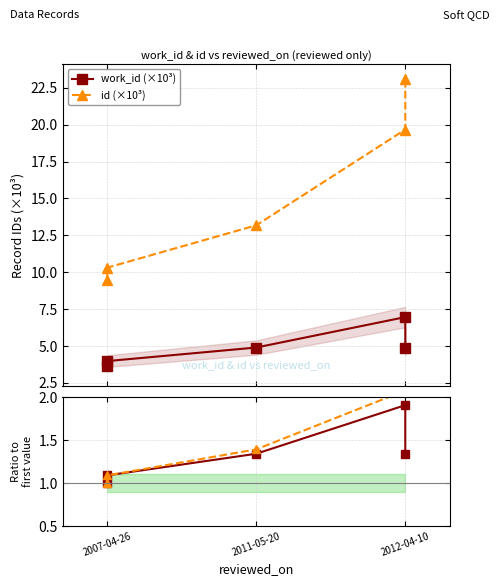

Is the value of id (×10³) at 2012-04-10 greater than the value of work_id ratio at 2007-04-26?

Yes